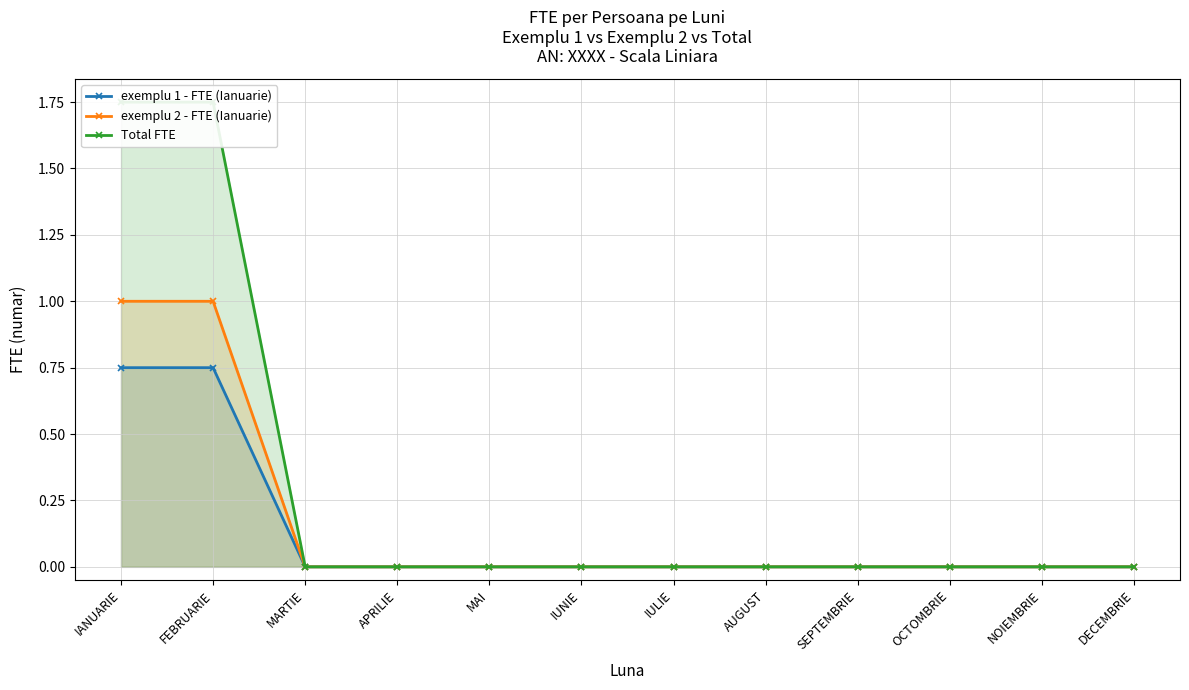

True or false: Total FTE and exemplu 1 - FTE (Ianuarie) intersect in this chart.

False